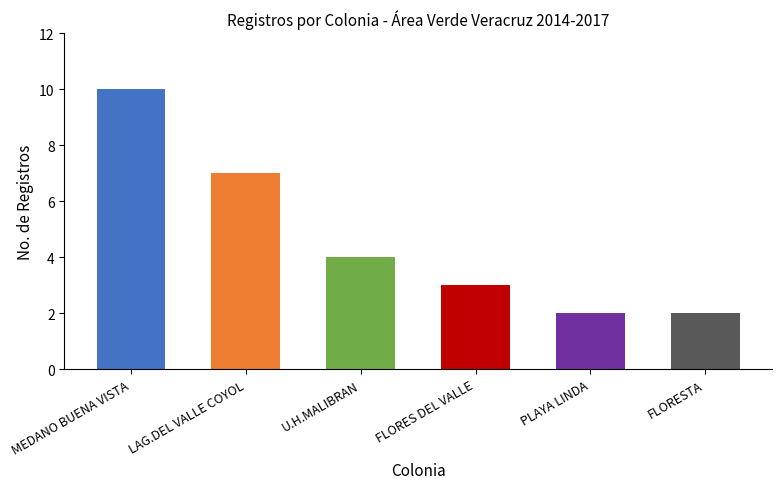

What is the ratio of the value at MEDANO BUENA VISTA to the value at LAG.DEL VALLE COYOL?

1.4